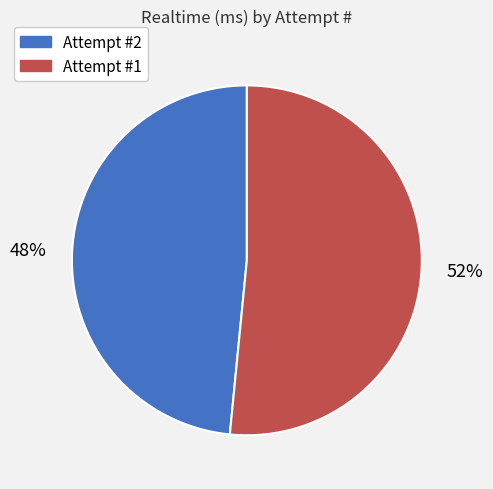

What is the largest slice in the pie chart?

Attempt #1